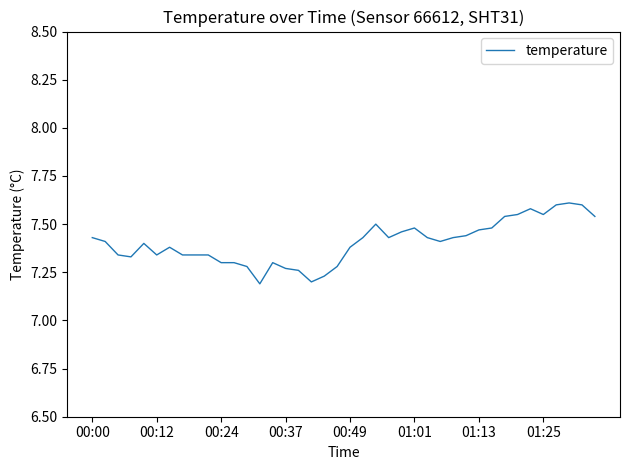

What is the difference between the maximum and minimum values?

0.4